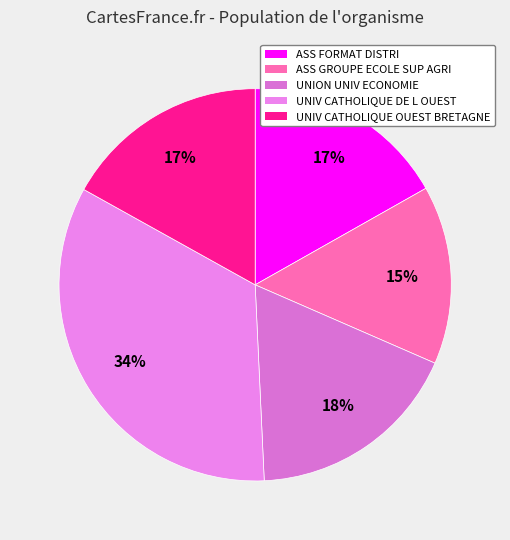

Which category has the smallest portion of the pie?

ASS GROUPE ECOLE SUP AGRI